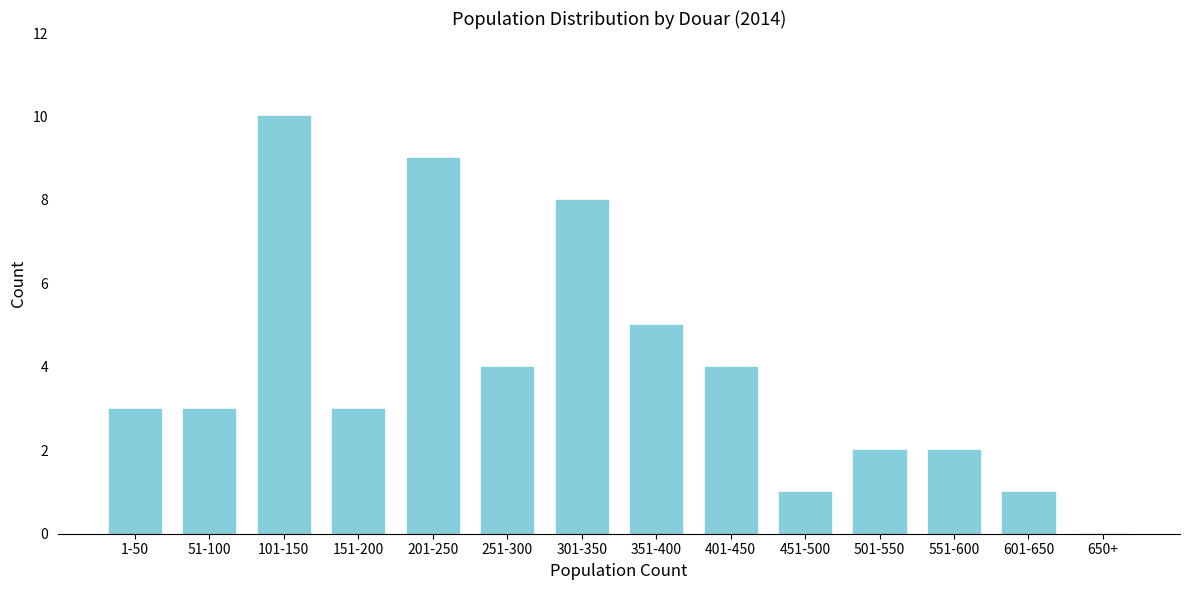

Reading left to right, extract all data points from this chart.

1-50=3	51-100=3	101-150=10	151-200=3	201-250=9	251-300=4	301-350=8	351-400=5	401-450=4	451-500=1	501-550=2	551-600=2	601-650=1	650+=0